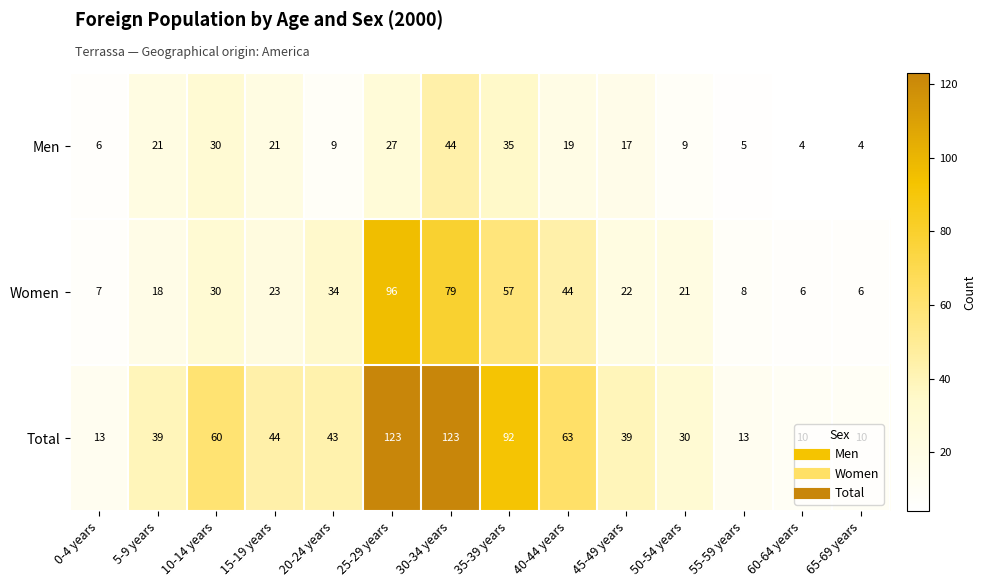

What is the sum of the Total values at 15-19 years and 35-39 years?

136